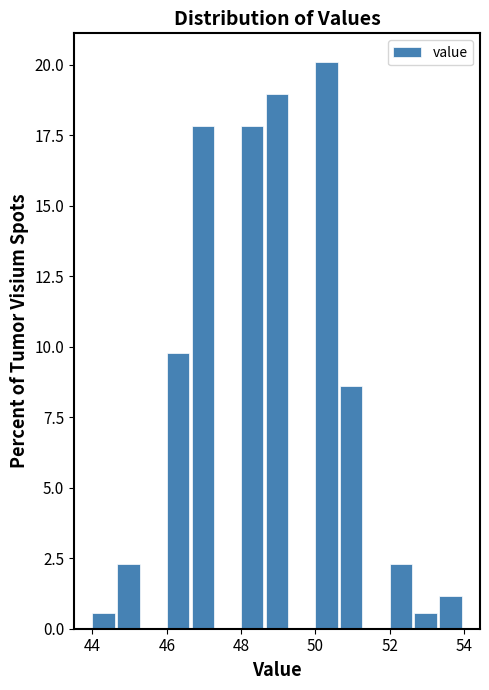

Around what value on the x-axis is the tallest bar? Give the approximate position of its centre, as read against the axis.

50.4